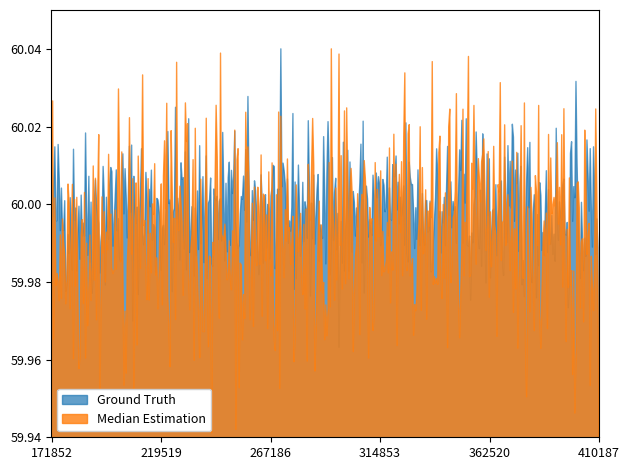

Where is Ground Truth nearest to the value 59?

410187